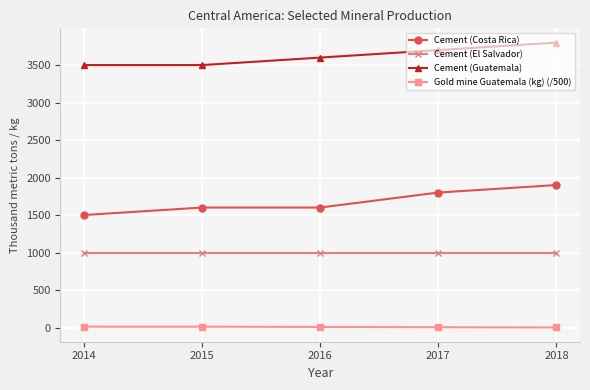

Which series has the largest range (max minus min)?

Cement (Costa Rica)